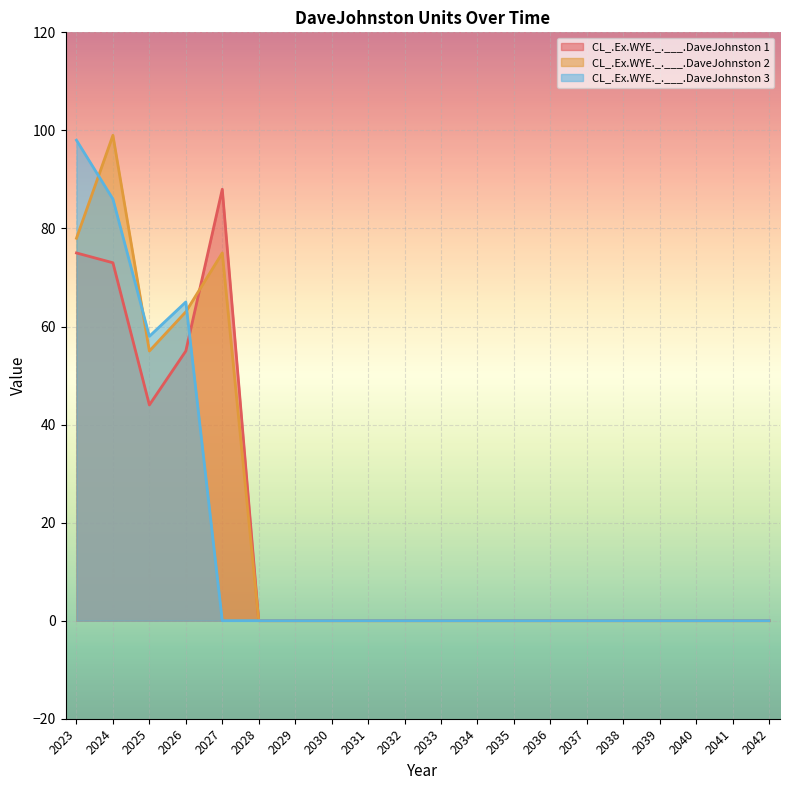

The CL_.Ex.WYE._.___.DaveJohnston 1 series shows 34 at 2041. True or false?

False